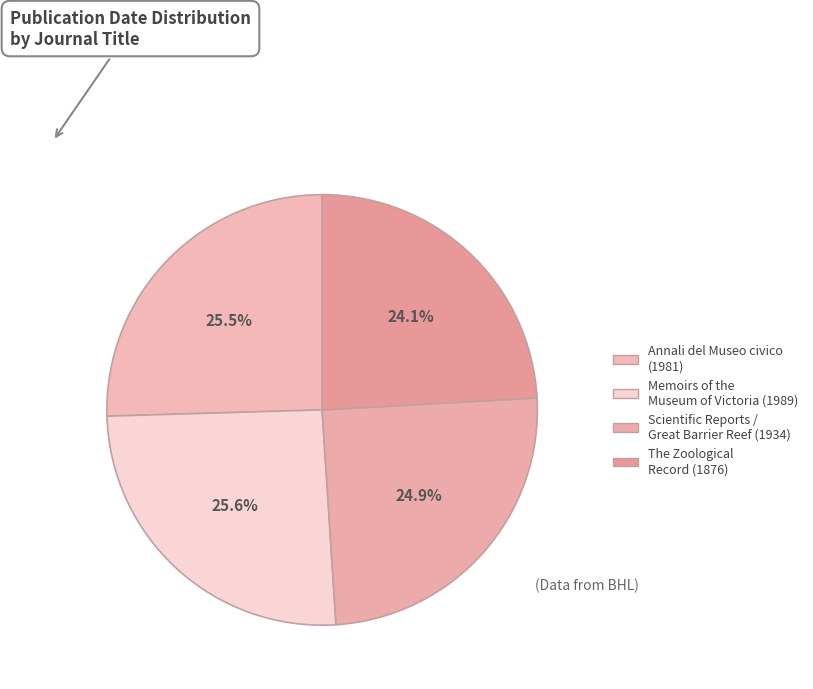

How many segments does this pie chart have?

4